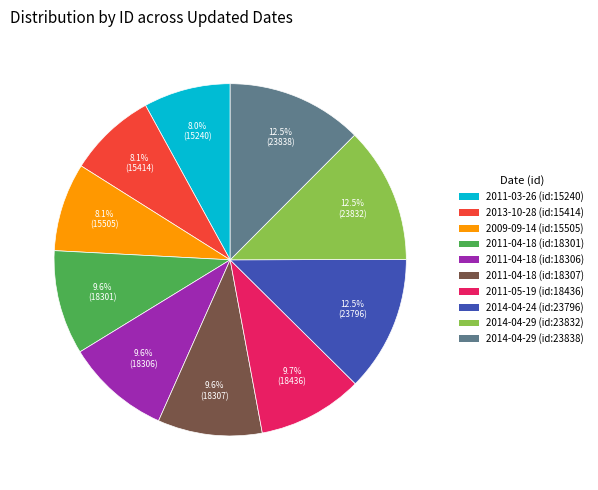

How many segments does this pie chart have?

10